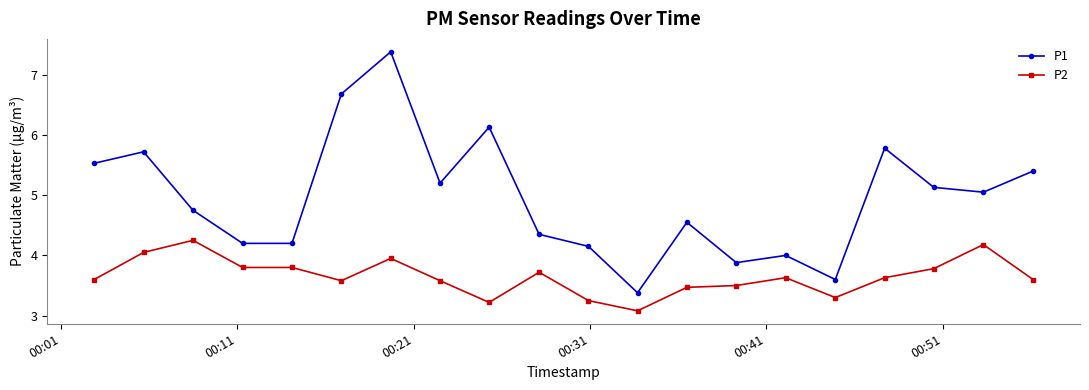

True or false: P1 and P2 intersect in this chart.

False